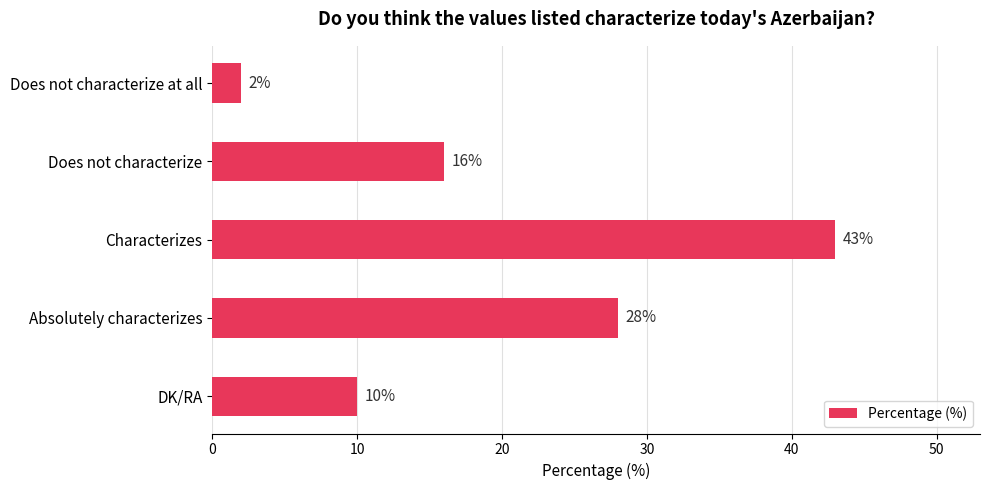

What is the value of the 2nd bar from the top?

16